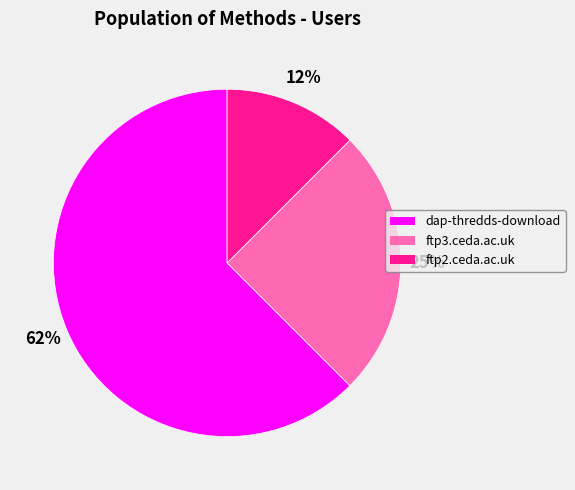

True or false: ftp2.ceda.ac.uk accounts for 19% of the total.

False